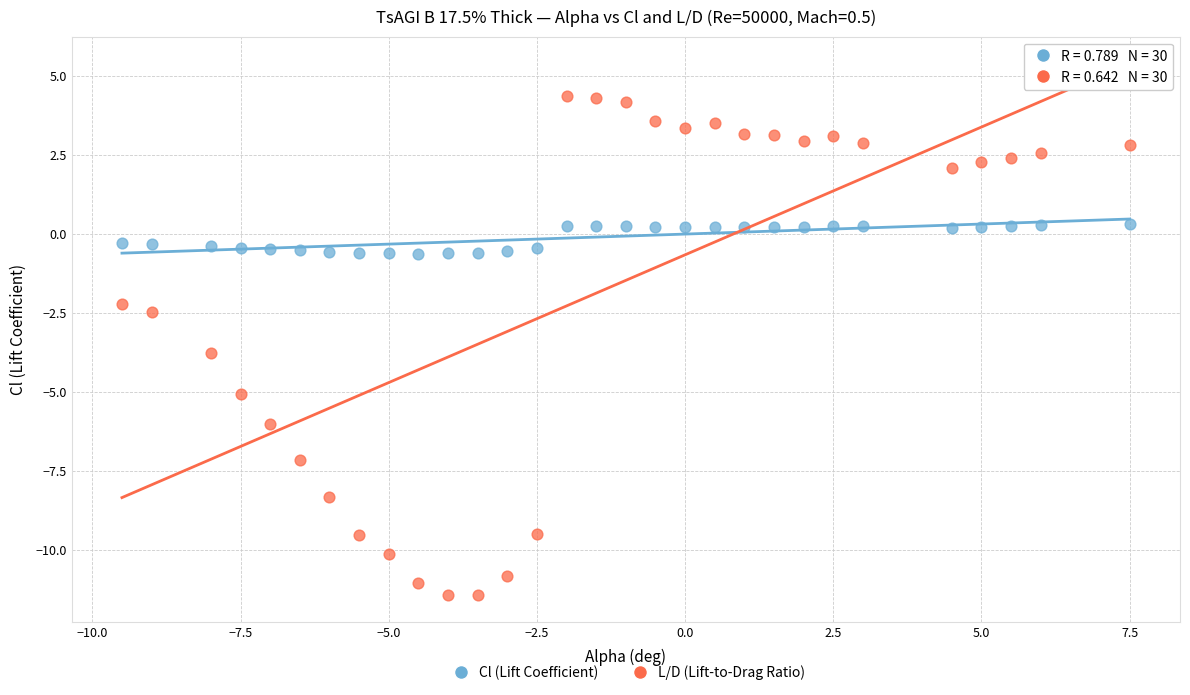

What are all the series names shown in the legend?

Cl (Lift Coefficient), L/D (Lift-to-Drag Ratio)